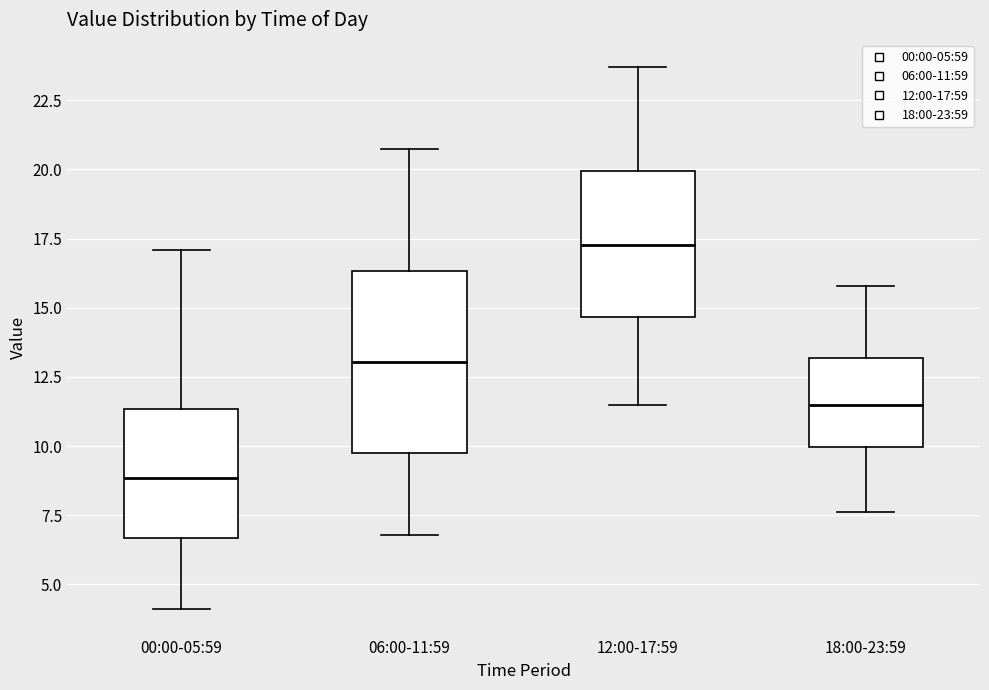

Which box's median line is the lowest?

00:00-05:59